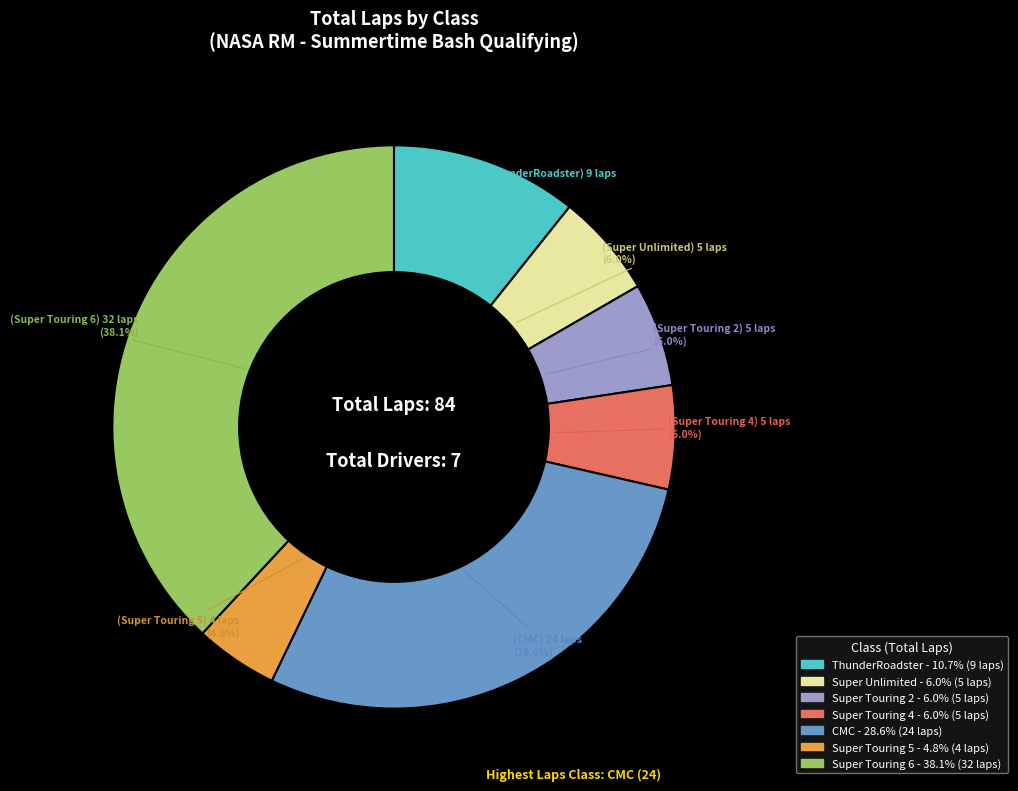

How many slices are in this pie chart?

7